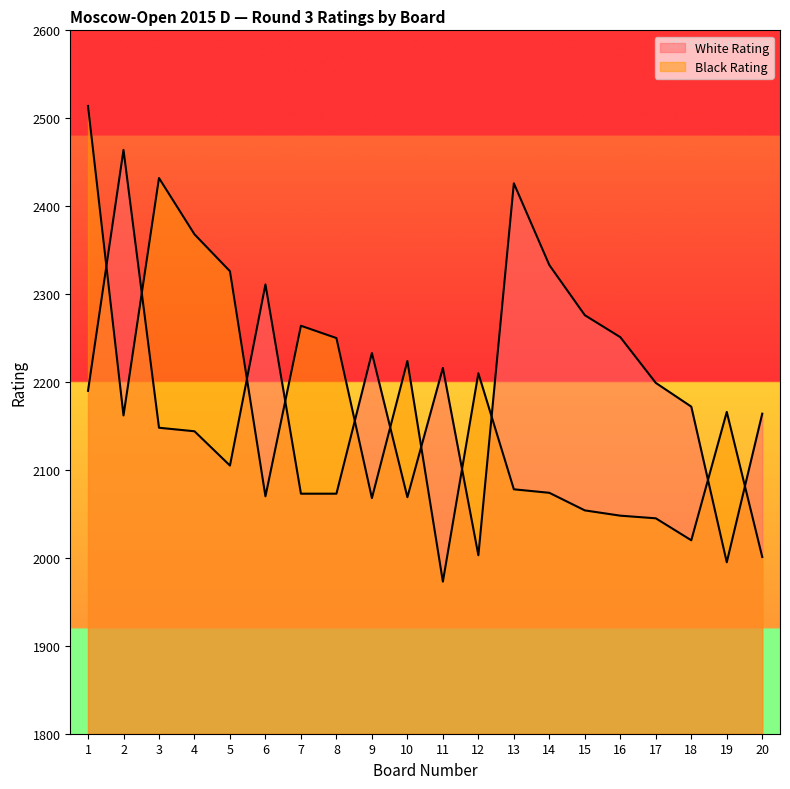

At which category is the sum across all series the highest?

1